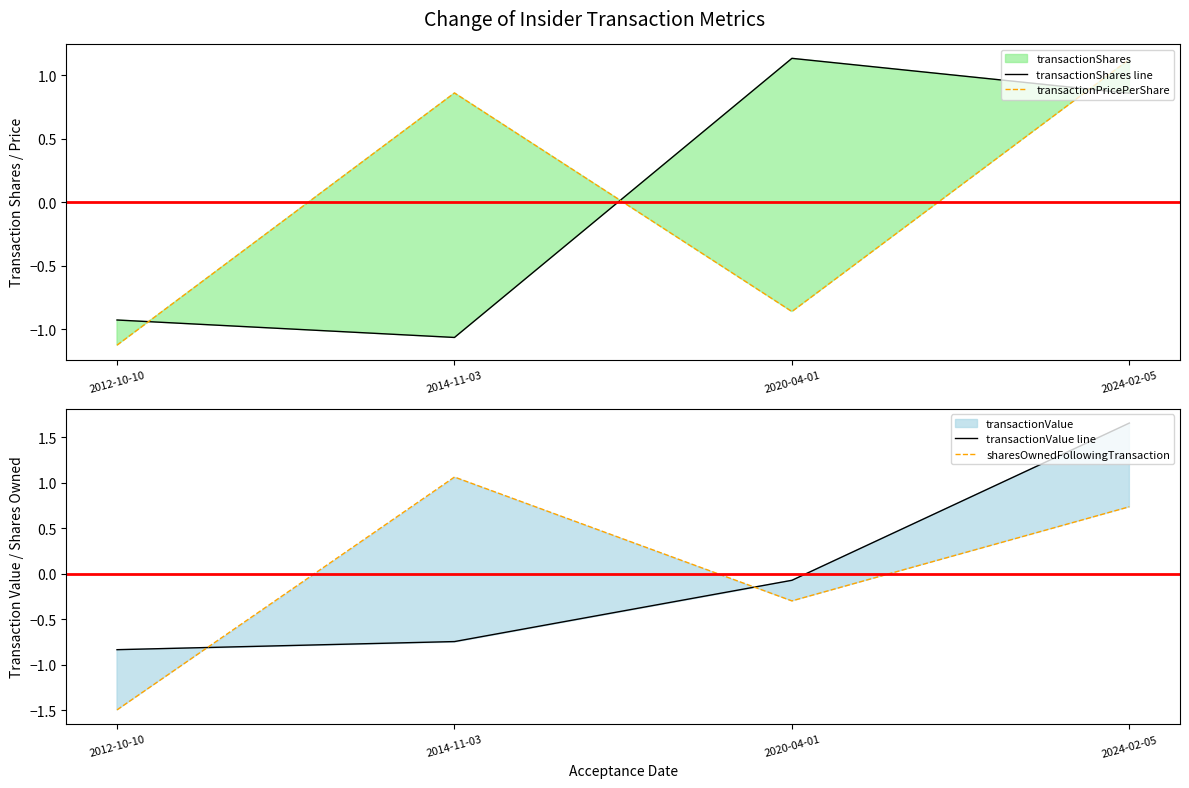

What is the maximum value for transactionPricePerShare?

1.1